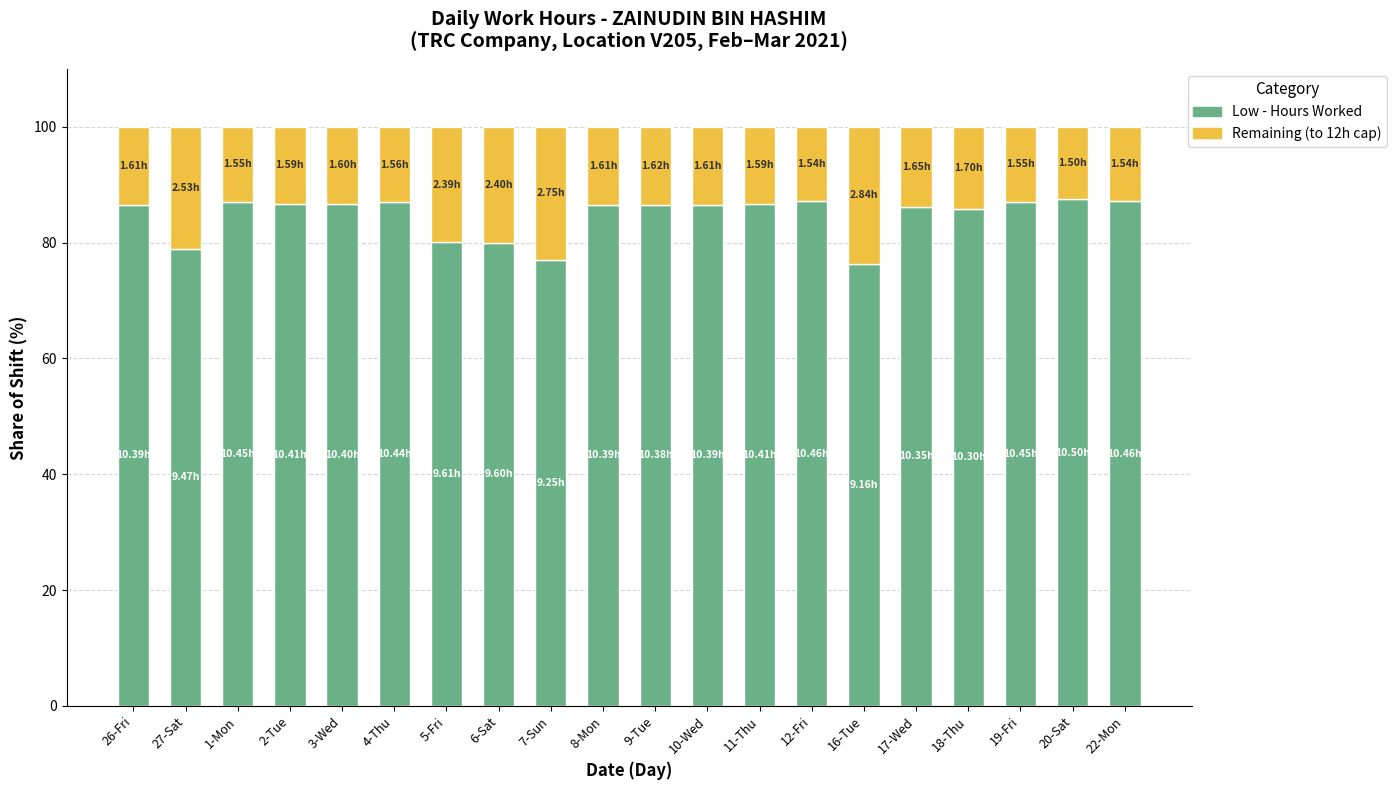

What is the total value across all series at 9-Tue?

100.0